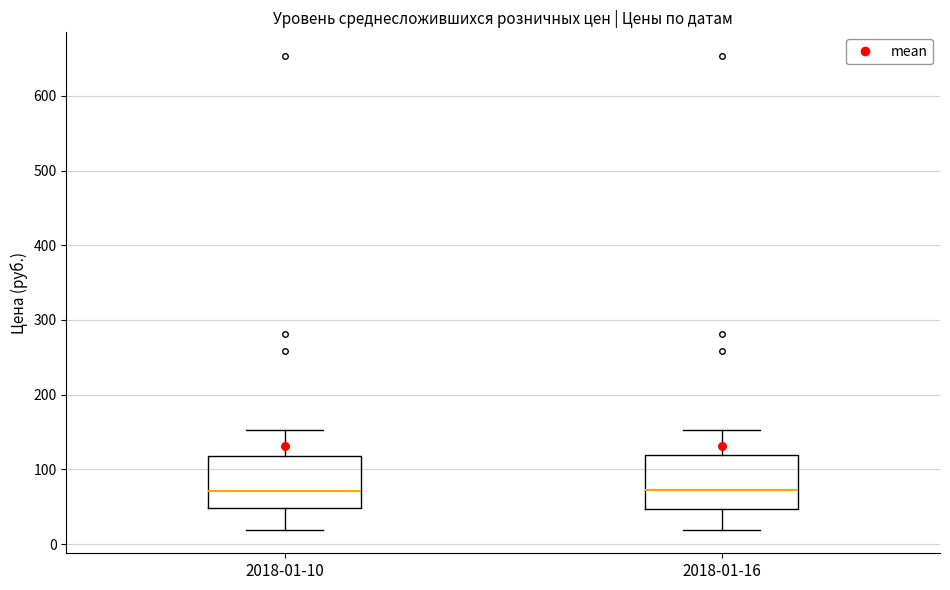

Where does the median line of the box for 2018-01-10 sit on the y-axis? The values are not printed on the chart, so give them approximately, as read against the axis.

70